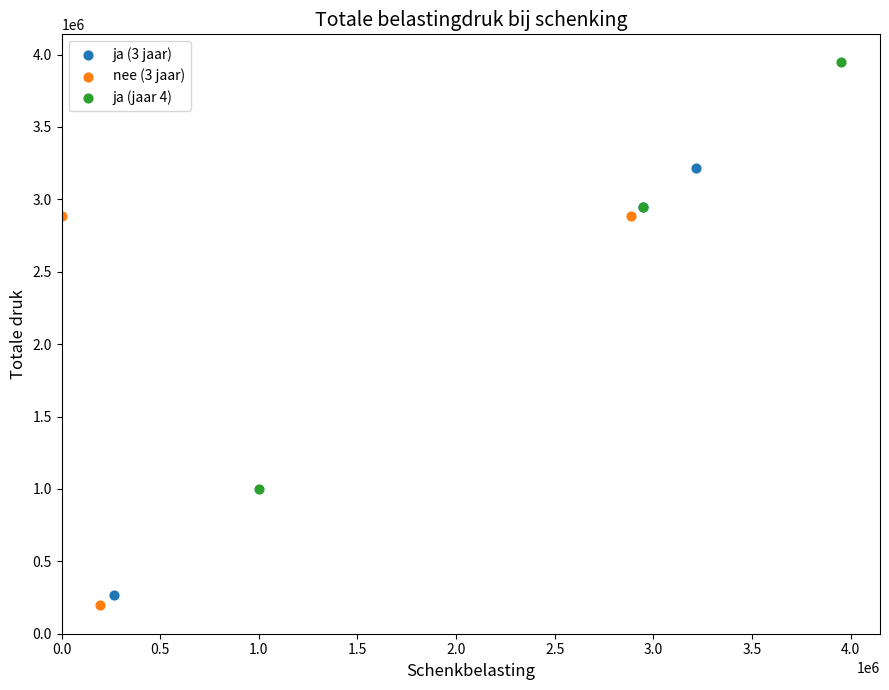

Which series reaches the maximum Y coordinate?

ja (jaar 4)